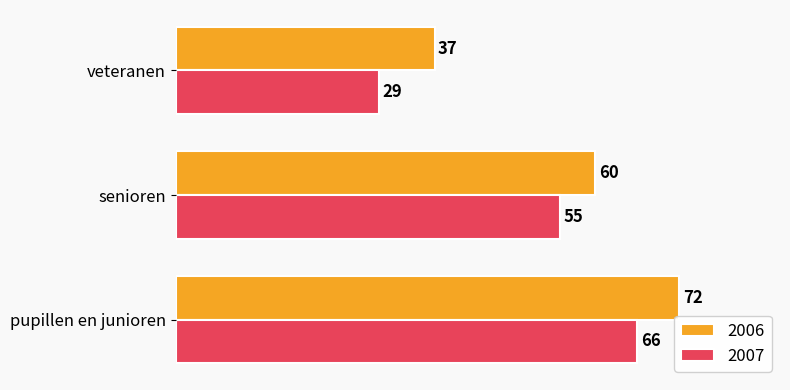

What value does the 2007 series have at senioren, to the nearest 10?

60